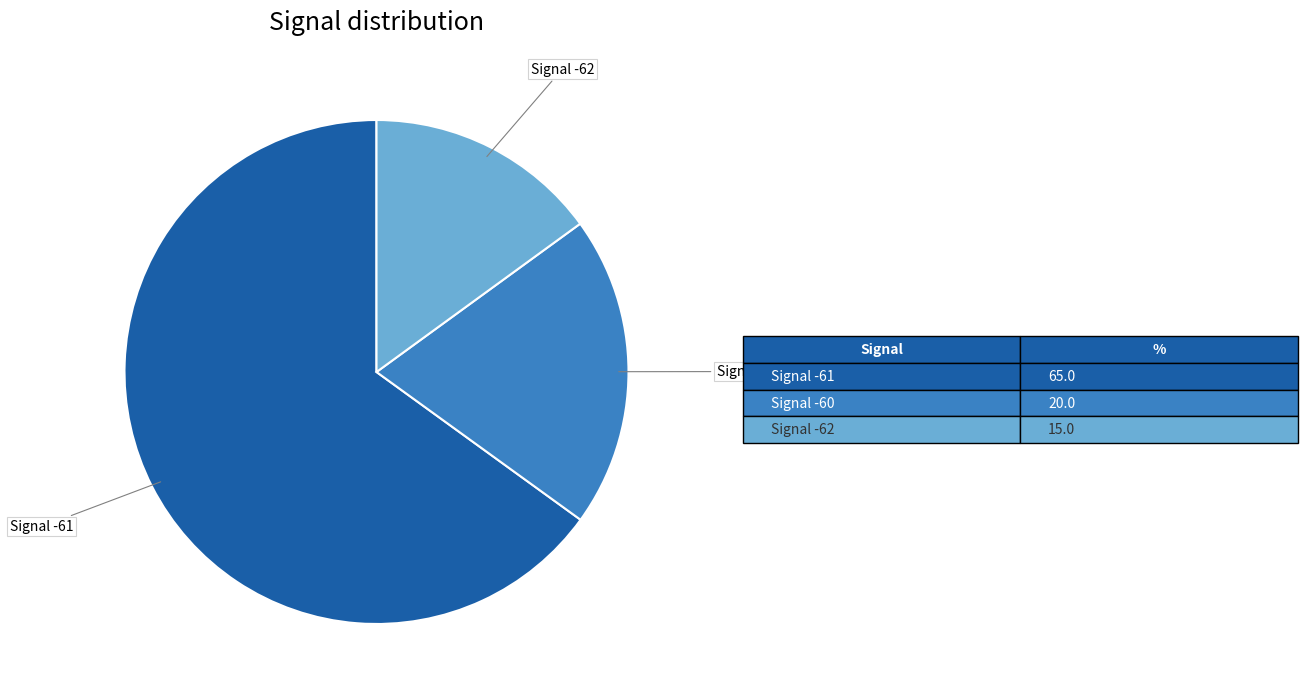

Does any single category account for the majority?

Yes